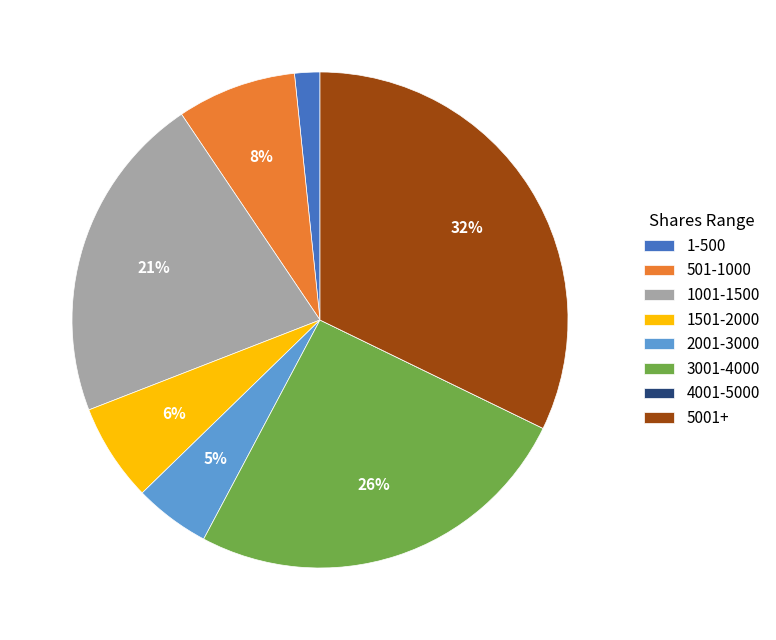

Which slice is the largest?

5001+